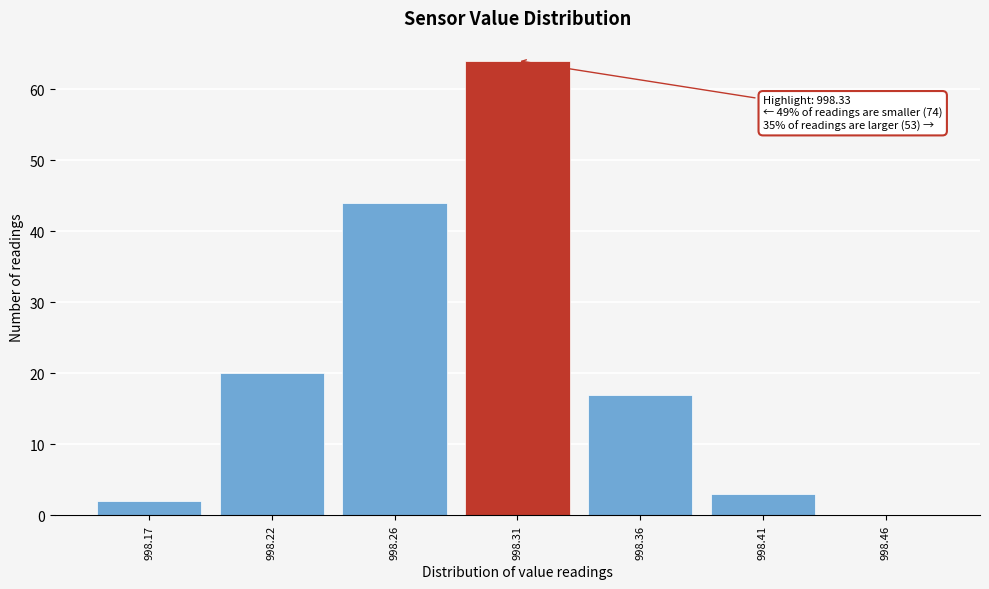

Reading left to right, list all the values displayed in this chart.

998.17=2	998.22=20	998.26=44	998.31=64	998.36=17	998.41=3	998.46=0